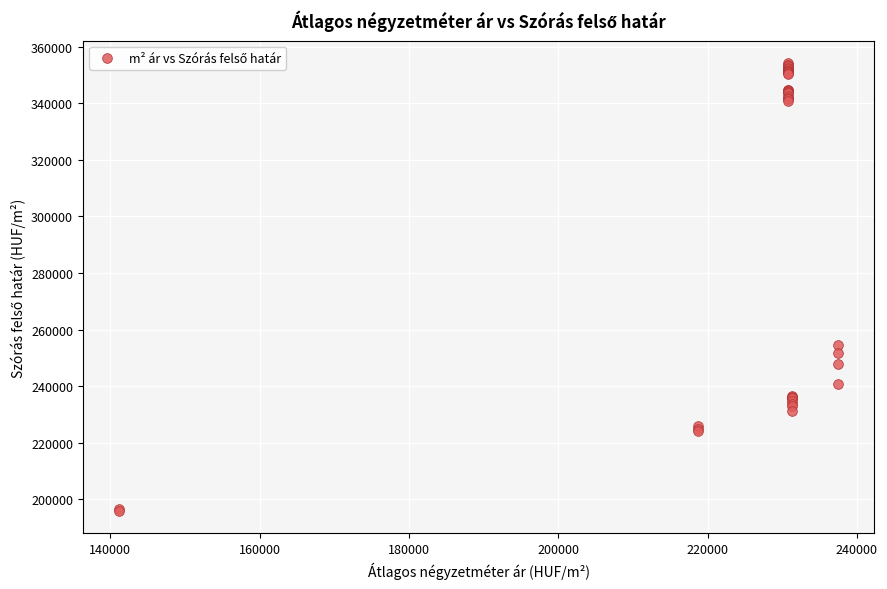

What Y value in the scatter plot is closest to 275061?

254512